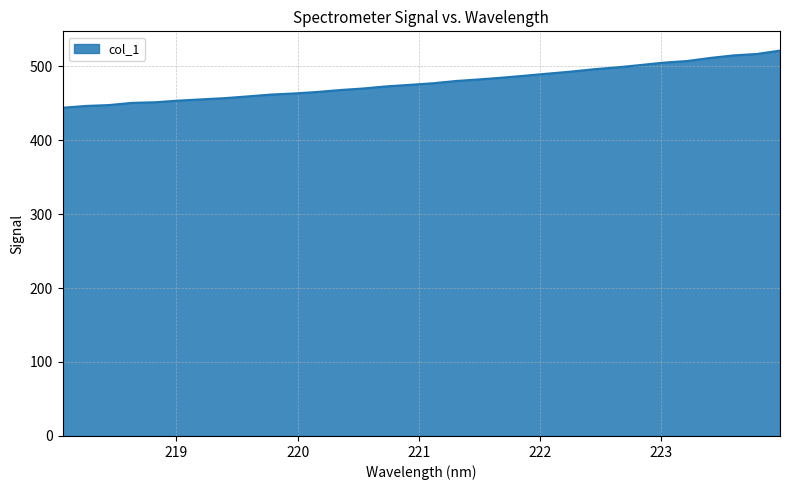

What is the difference between the maximum and minimum values?

77.2